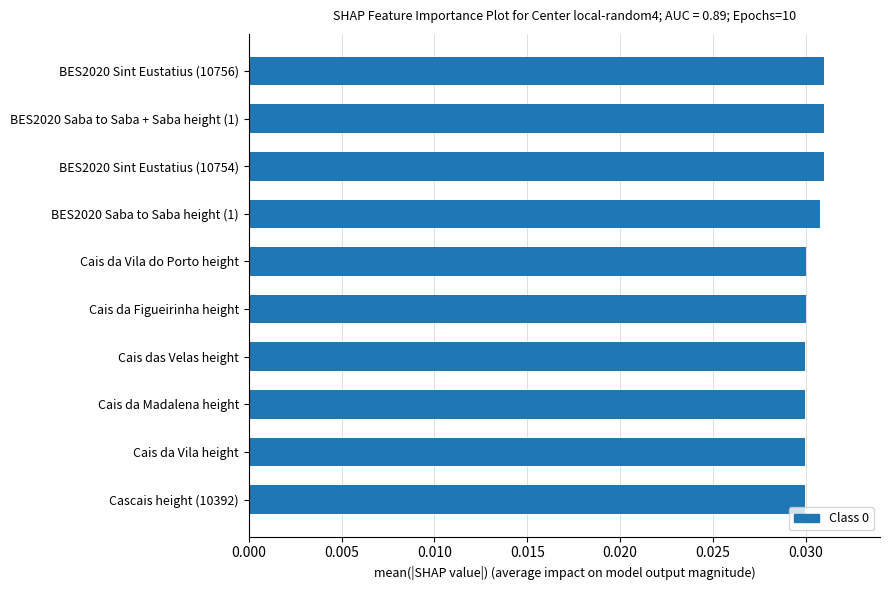

What is the sum of all values?

0.3